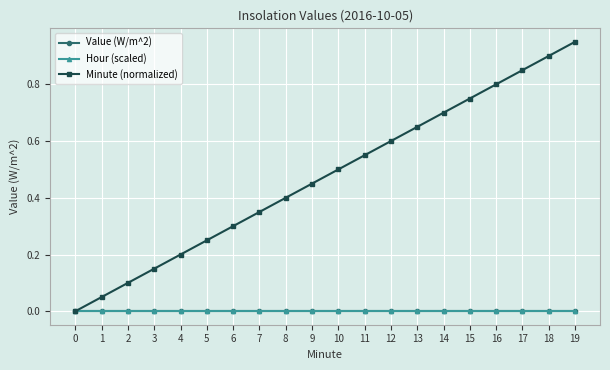

The Value (W/m^2) series shows 0.0 at 2. True or false?

True